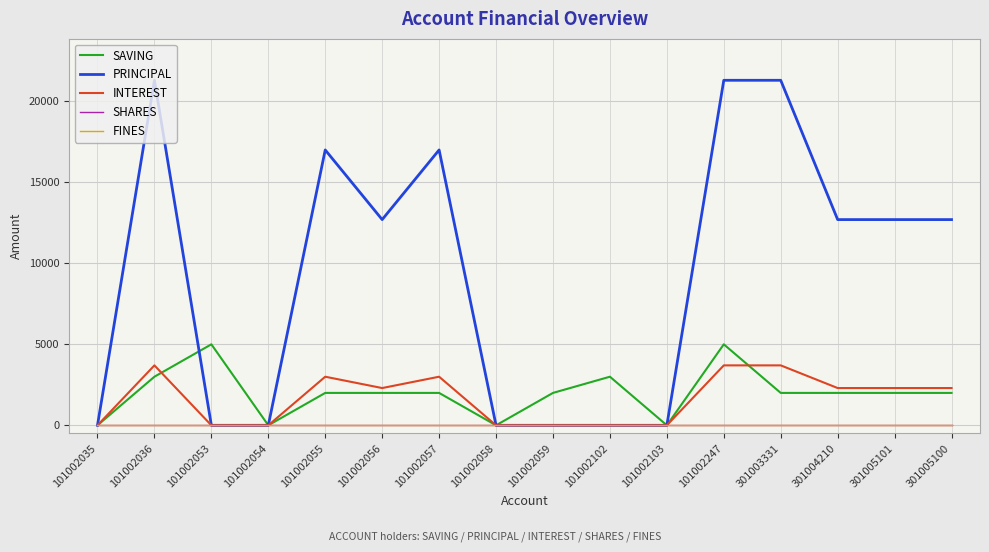

Which series has the widest spread of values?

PRINCIPAL